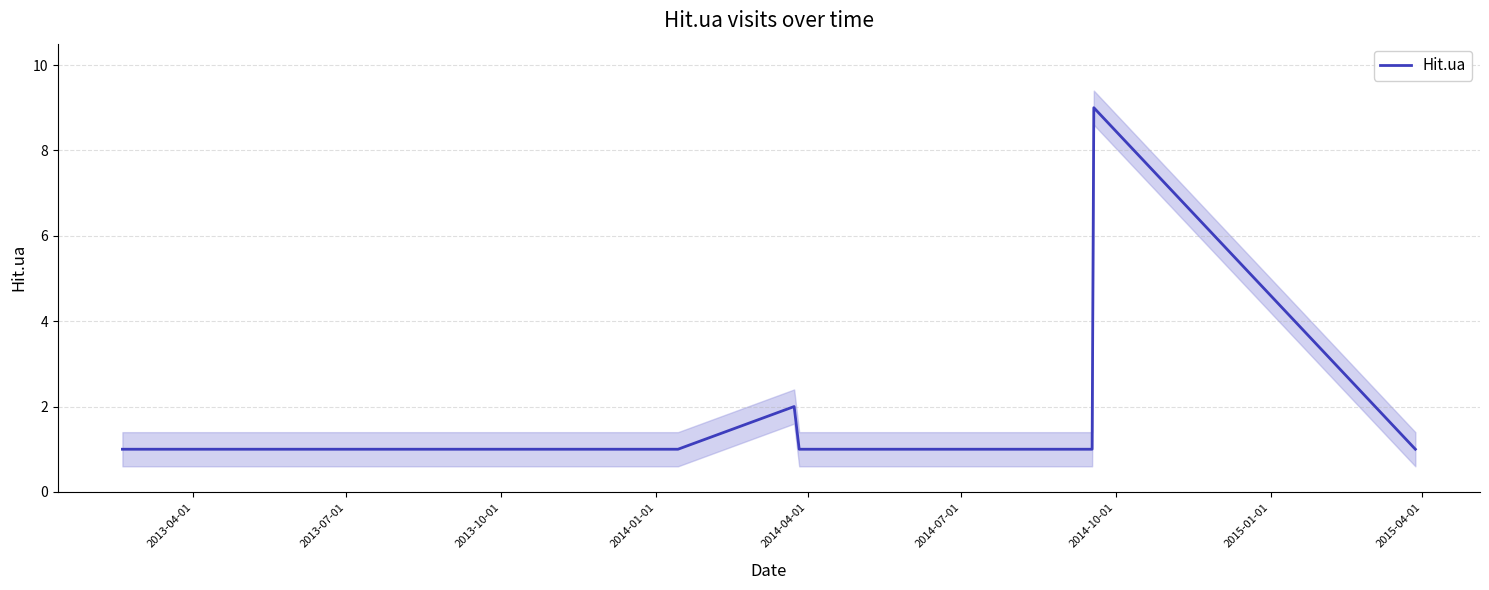

What is the maximum value for Hit.ua?

9